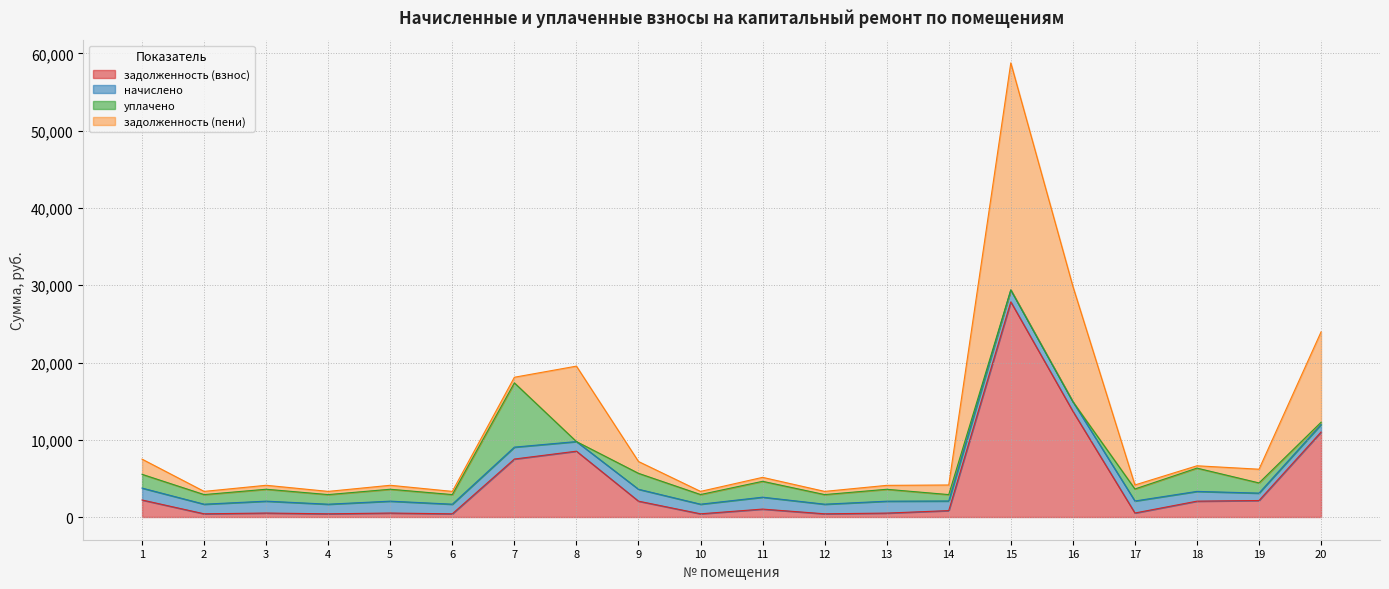

What is the maximum value shown in the chart?

29392.3